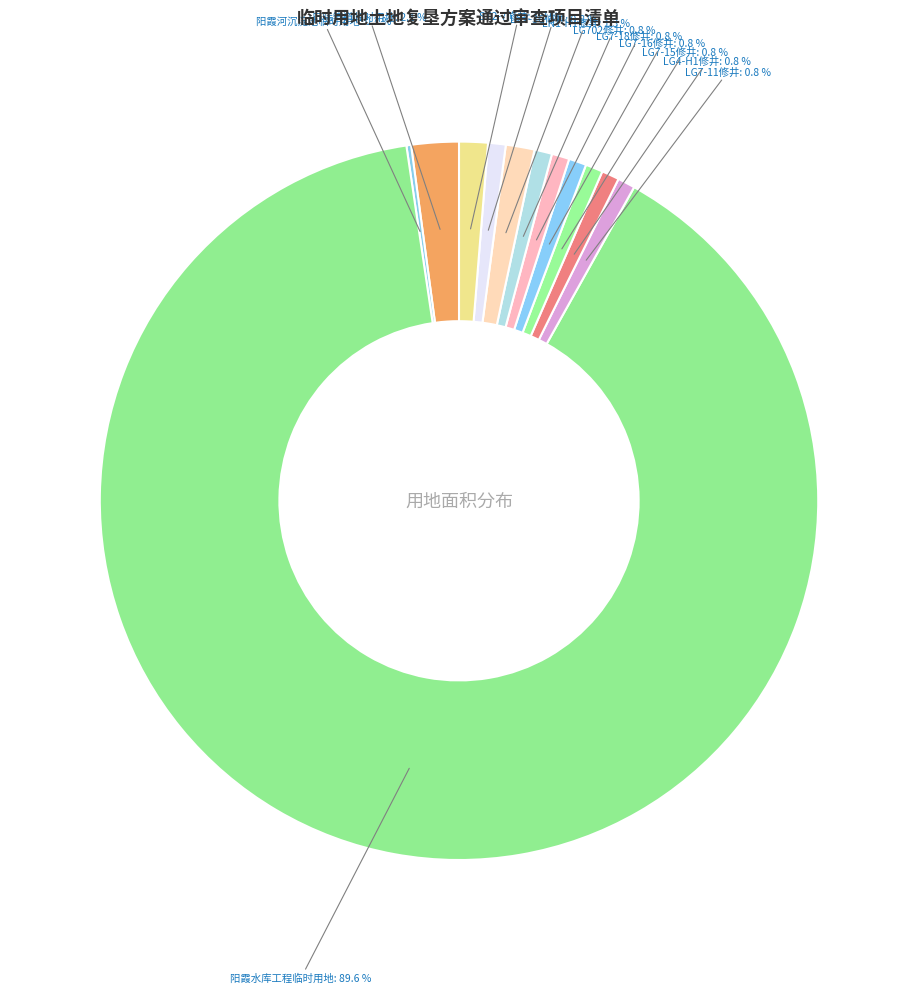

How many segments does this pie chart have?

12